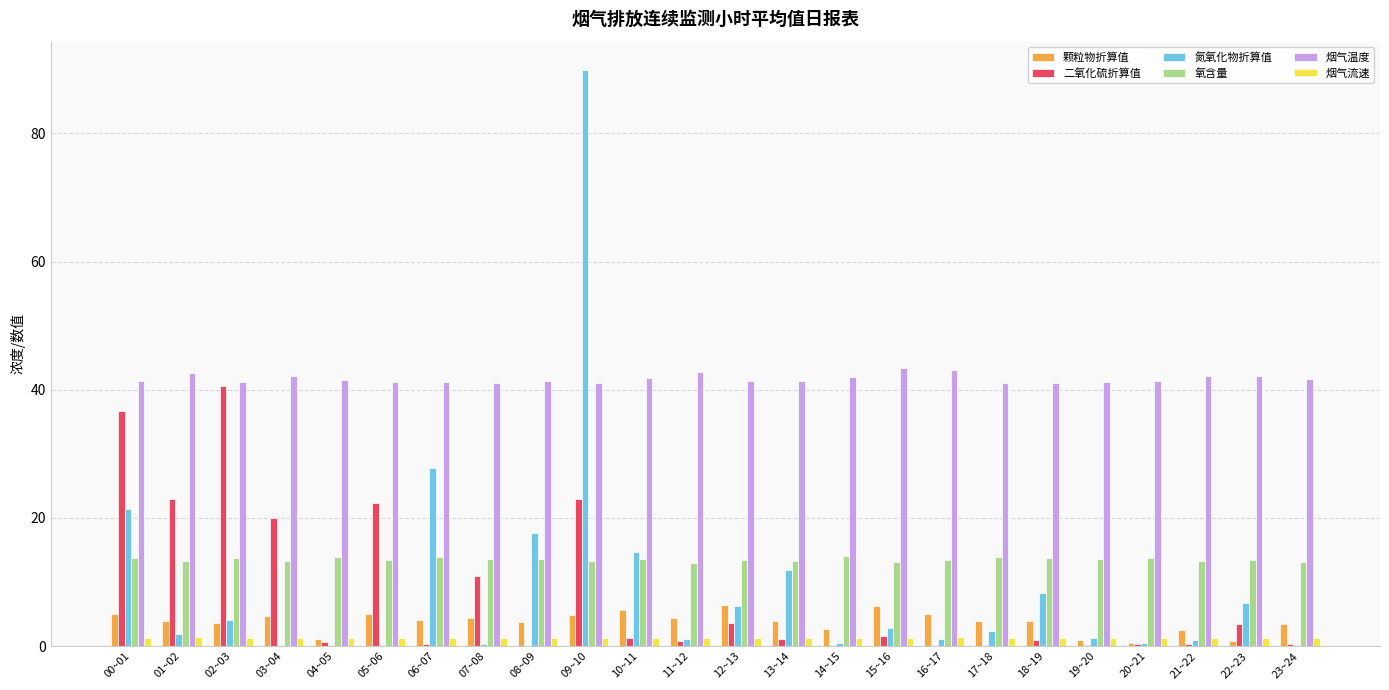

What is the sum of all 氧含量 values?

324.8